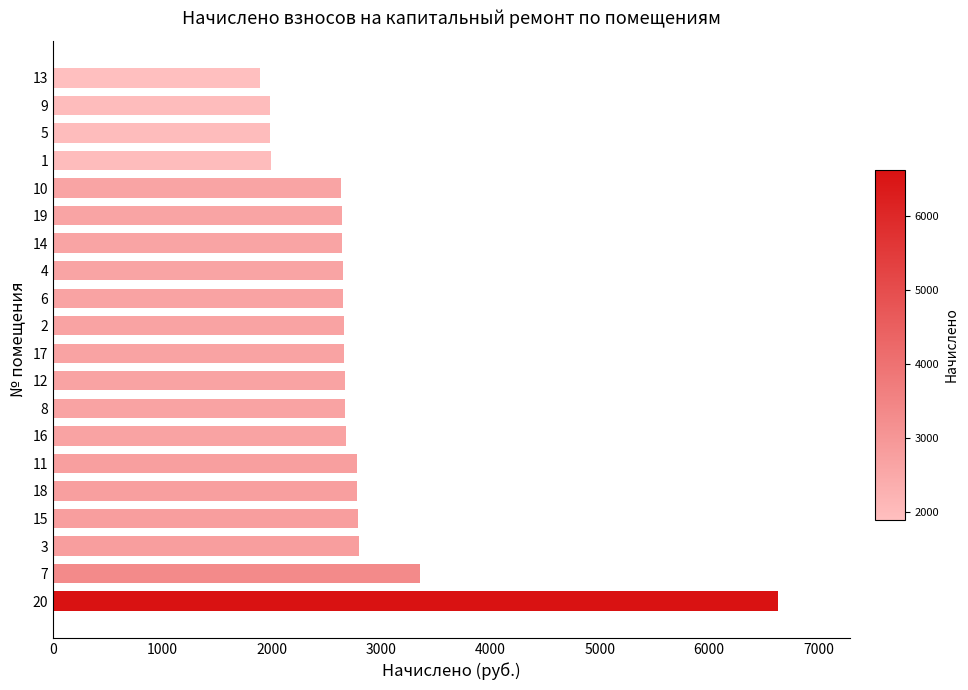

Approximately how many times larger is the value at 12 compared to 6?

1.0